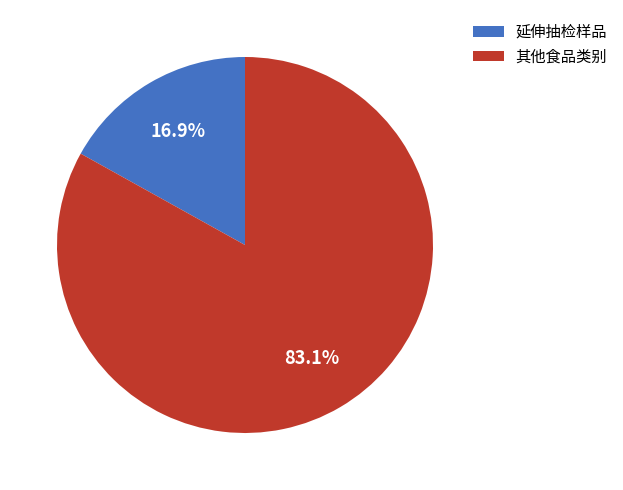

Rank the categories by value from highest to lowest.

其他食品类别, 延伸抽检样品